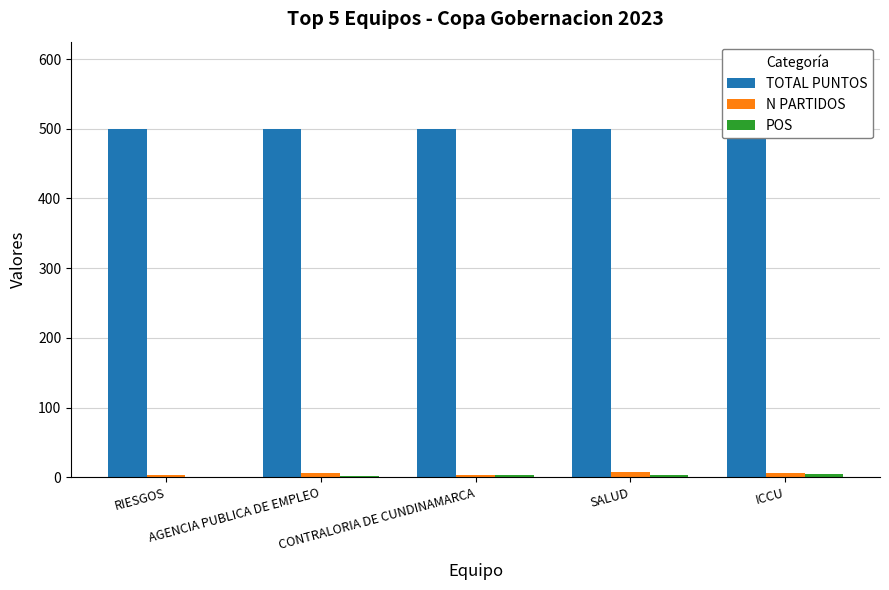

What is the label of the 2nd bar from the left?

AGENCIA PUBLICA DE EMPLEO